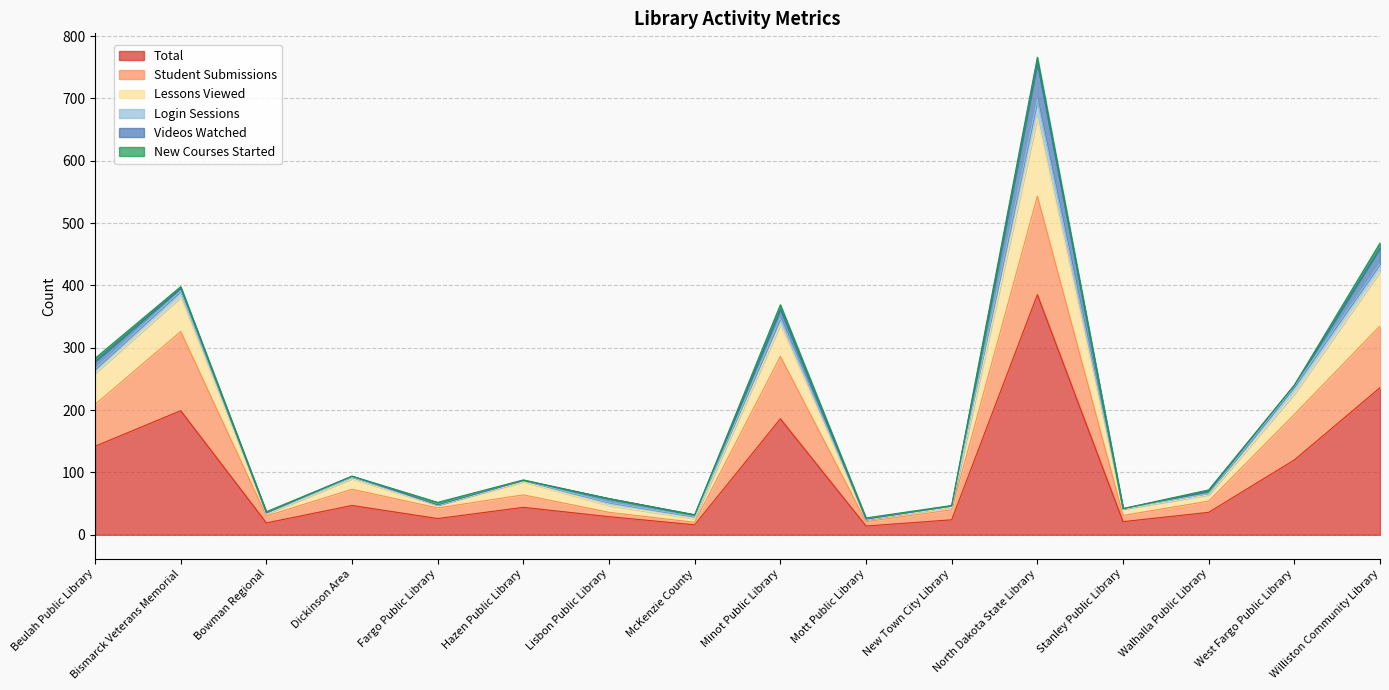

What position from the right is Beulah Public Library?

16